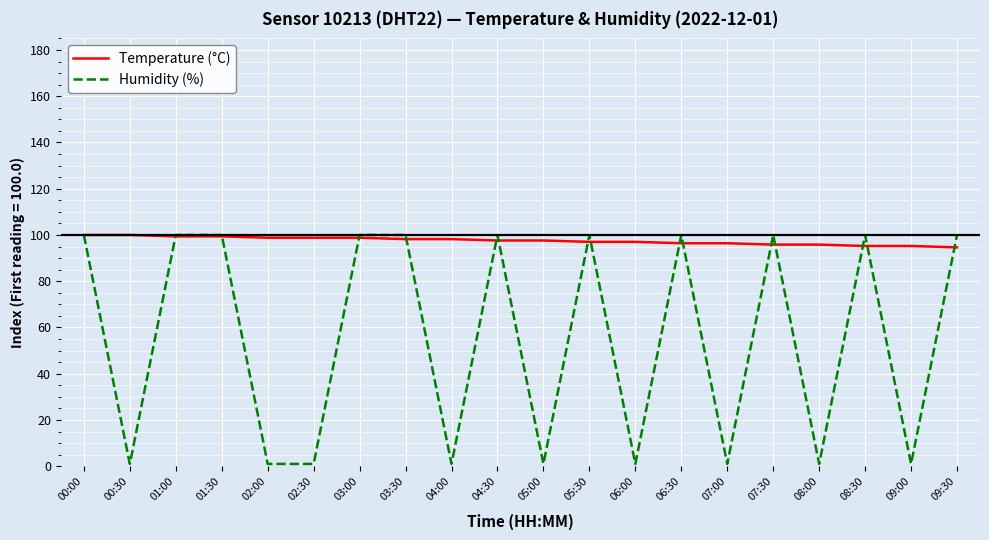

What position from the left is 09:30?

20